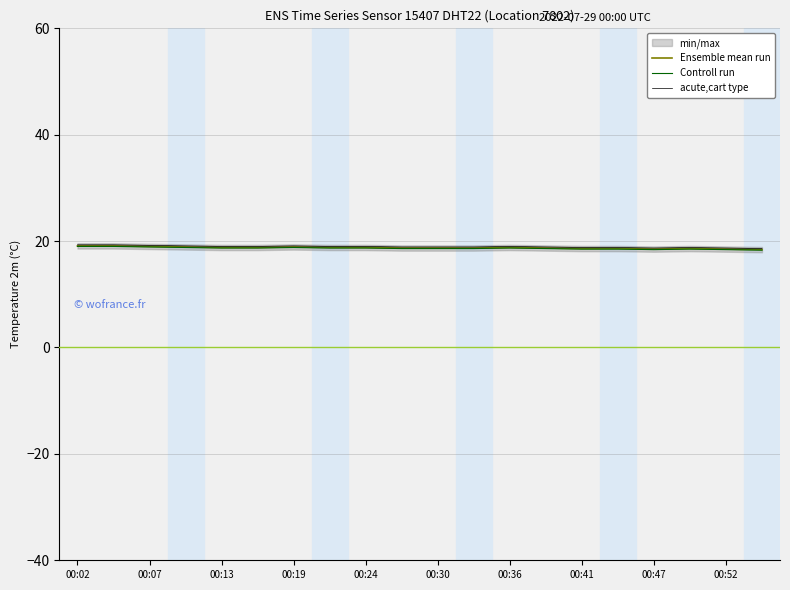

What is the maximum value for Controll run?

19.0